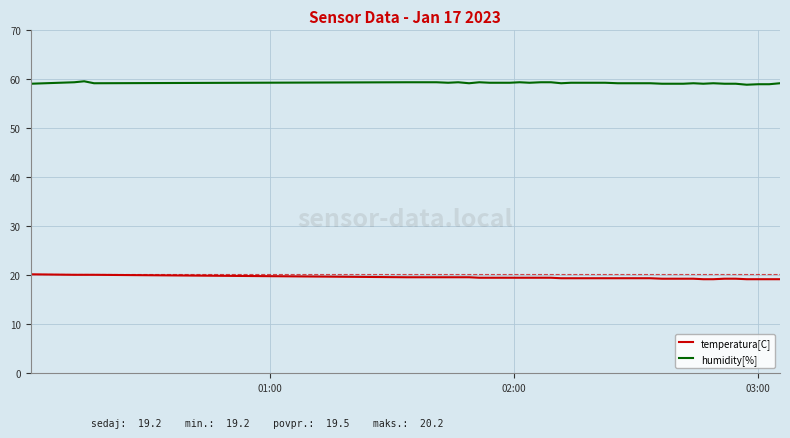

List the series in order of their overall mean, lowest first.

temperatura[C], humidity[%]